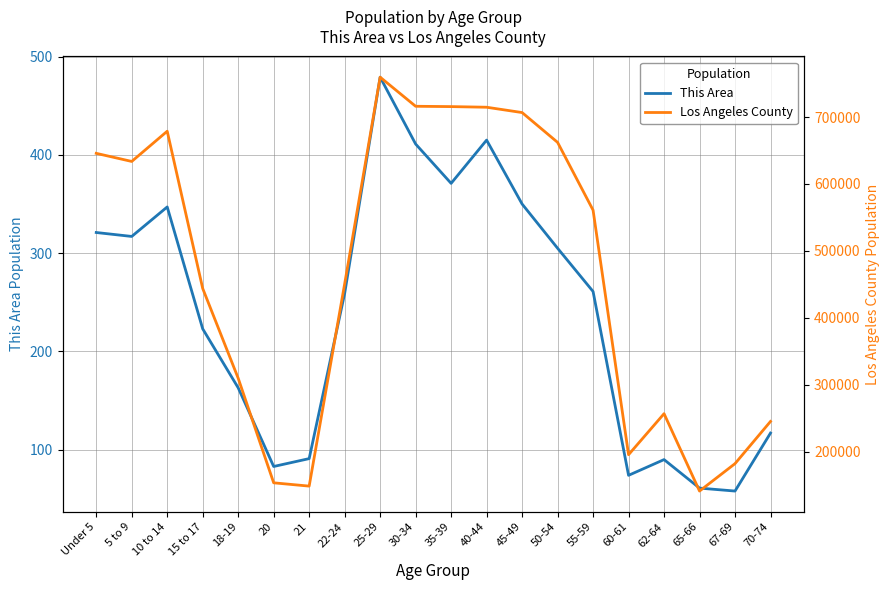

What is the approximate value of Los Angeles County at 25-29, to the nearest 10?

759600